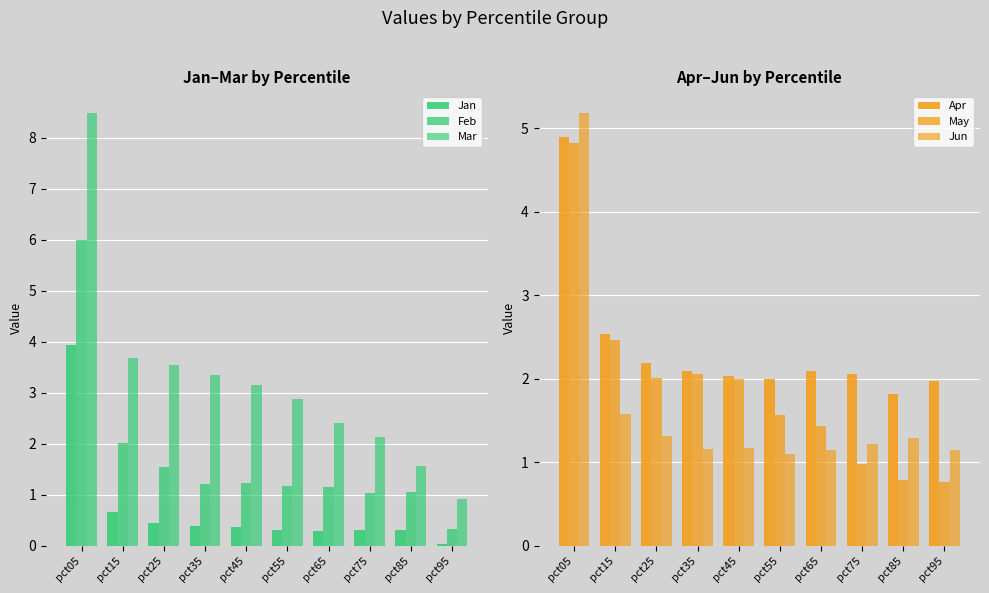

Which label corresponds to the largest value in the chart?

pct05